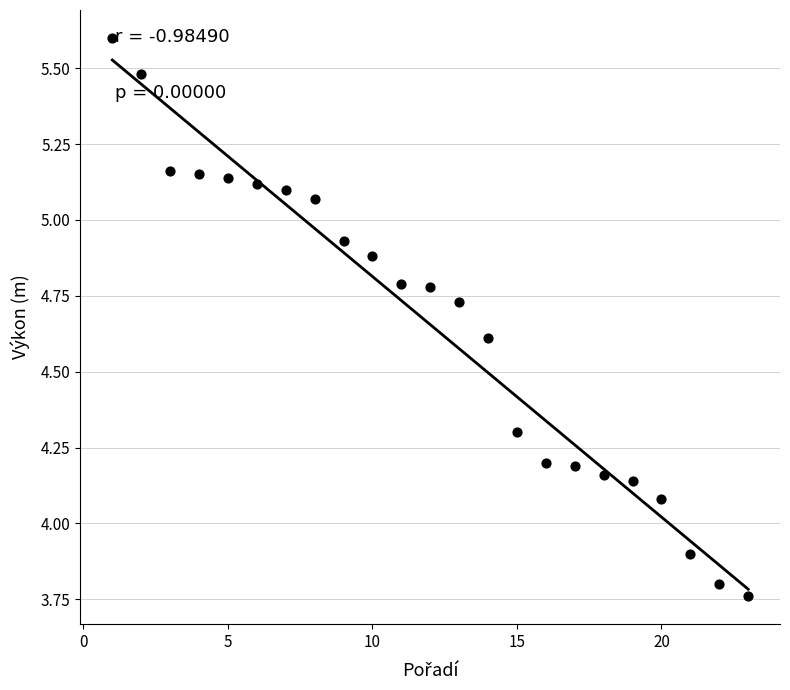

What is the range of X values (max minus min)?

22.0